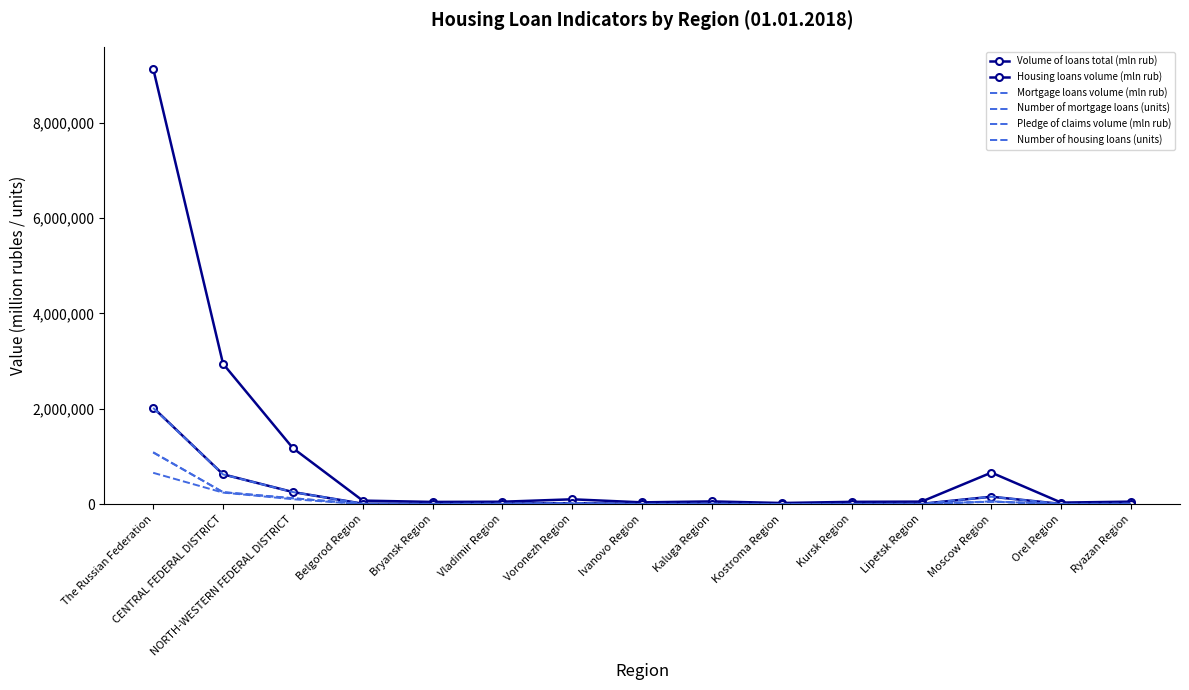

How many lines are shown in the chart?

6